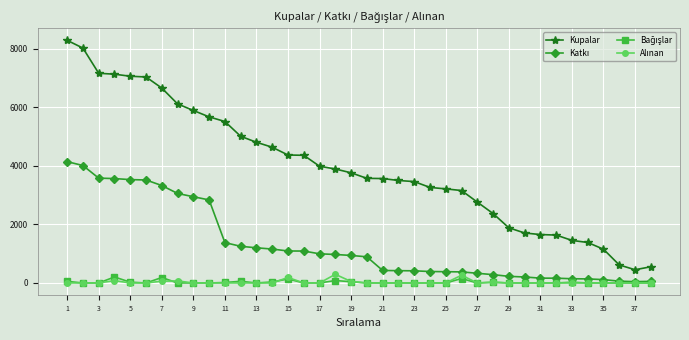

Which series has the largest range (max minus min)?

Kupalar